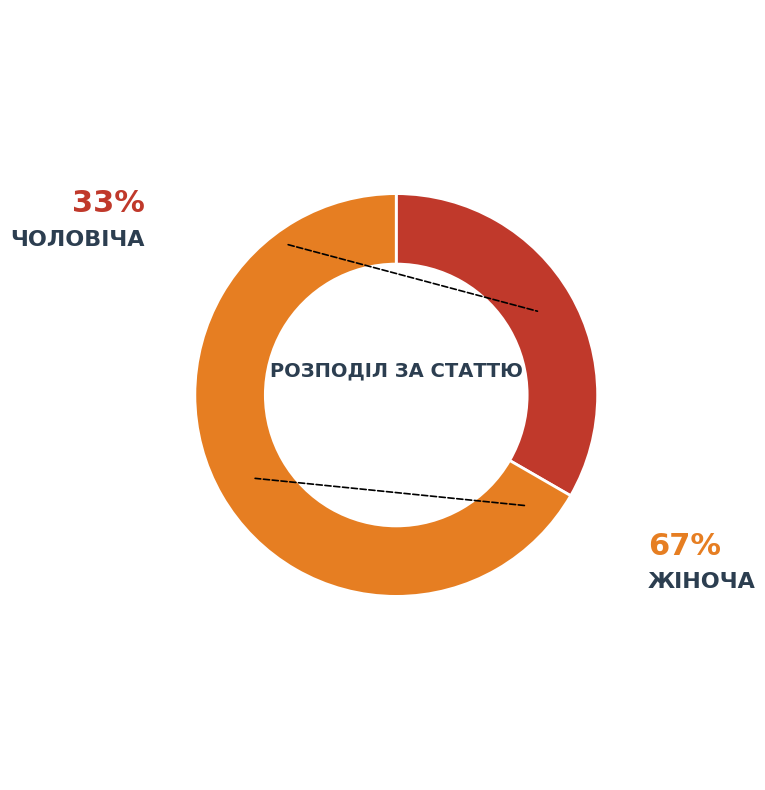

Is there a majority slice in this chart?

Yes